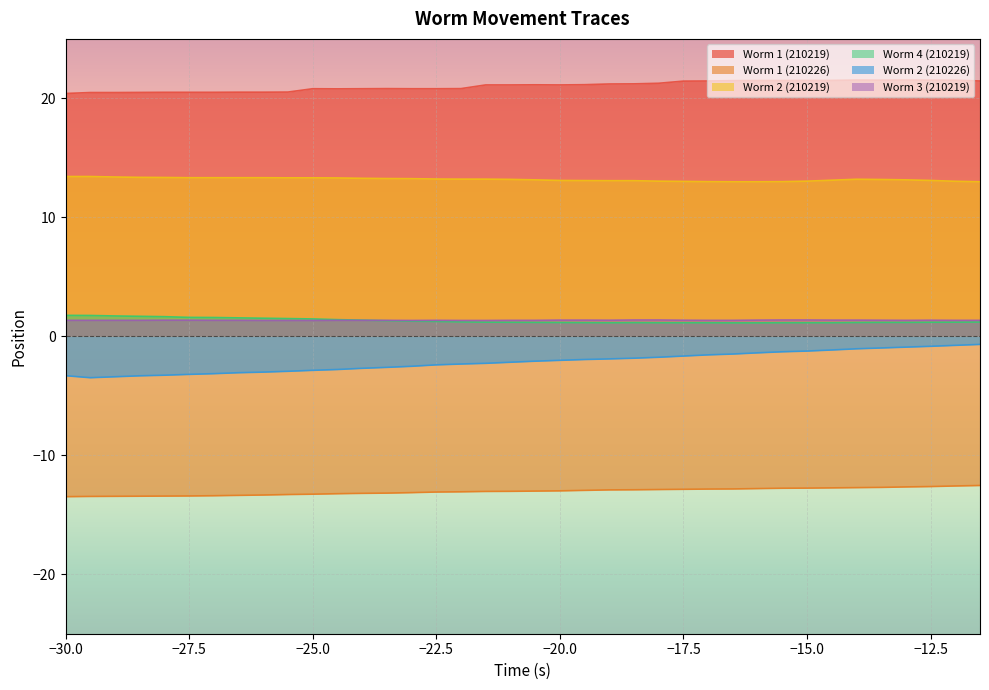

In Worm 3 (210219), how many points are lower than both neighbors (excluding endpoints)?

3